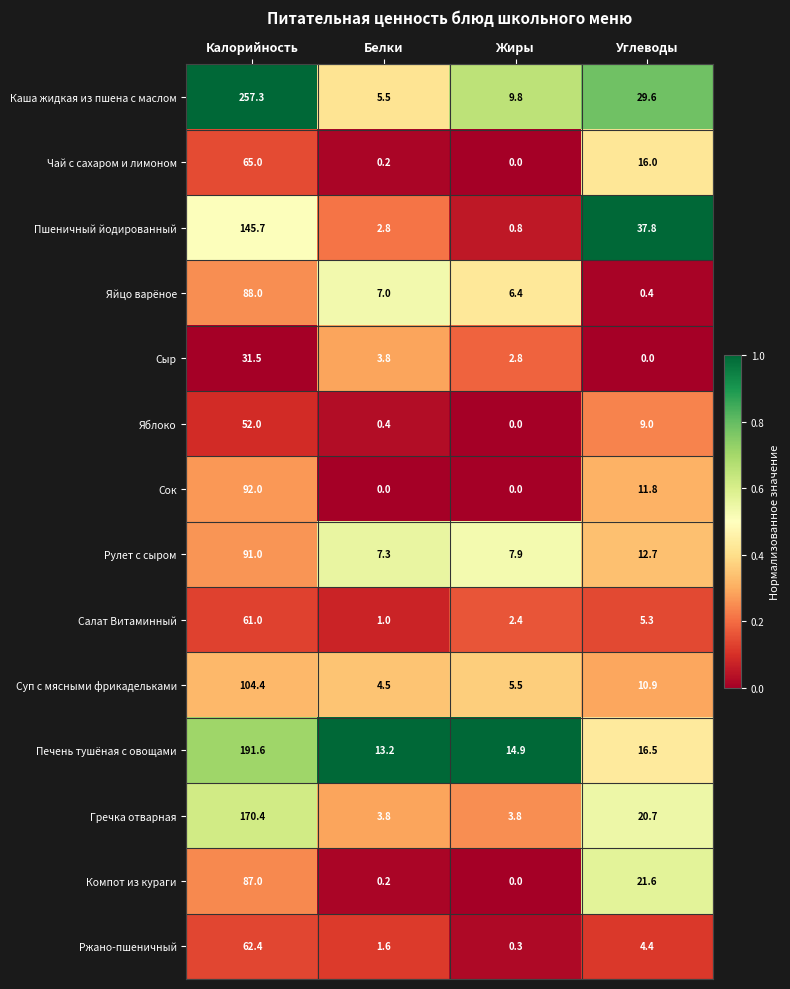

What is the sum of the Каша жидкая из пшена с маслом values at Углеводы and Калорийность?

286.9